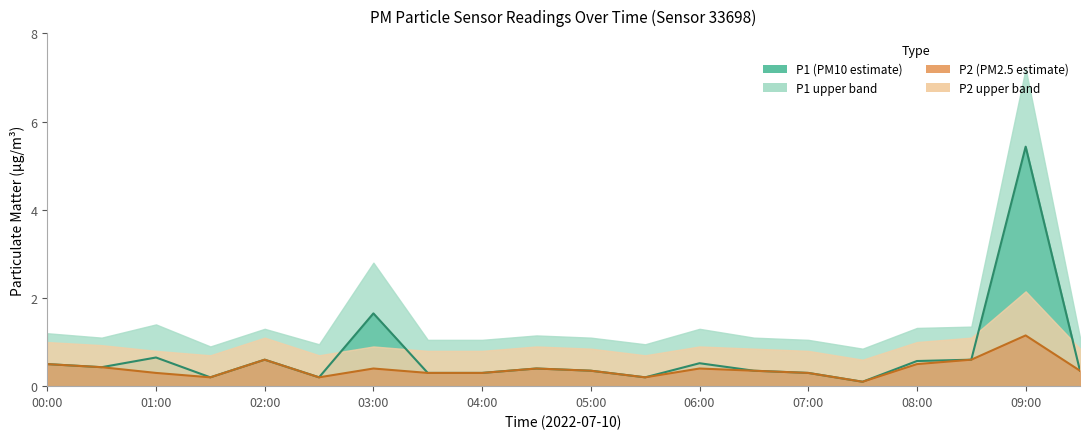

What is the average value of the P1 series?

0.7